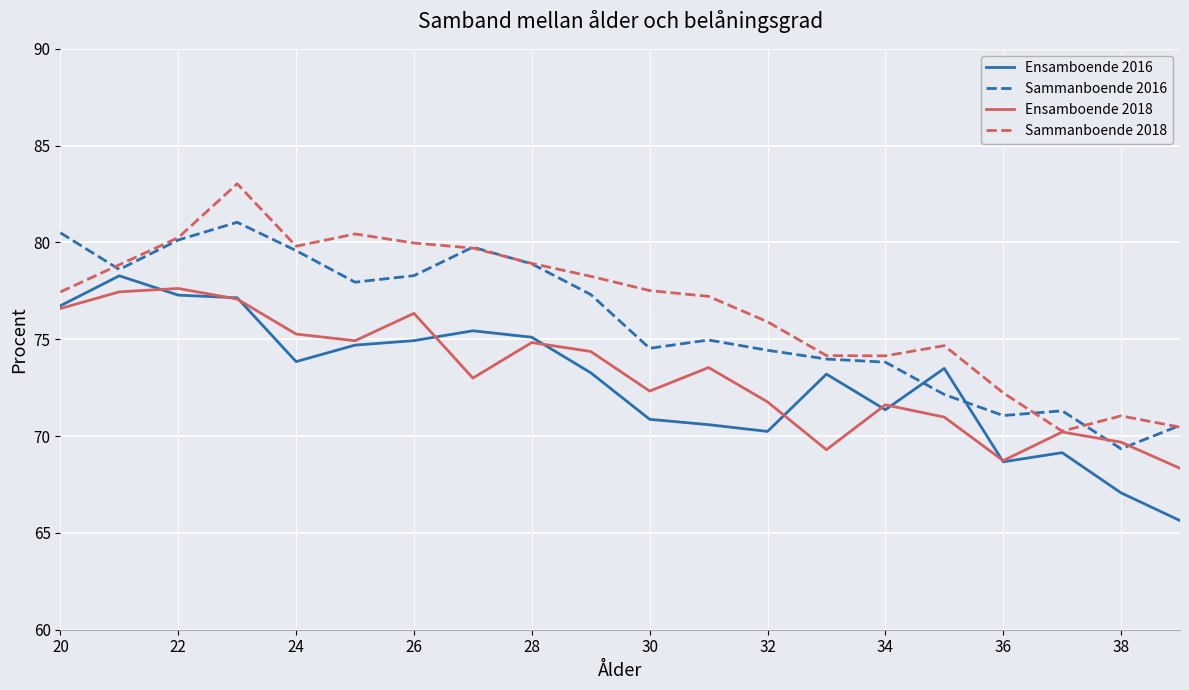

How many categories are shown in the chart?

20